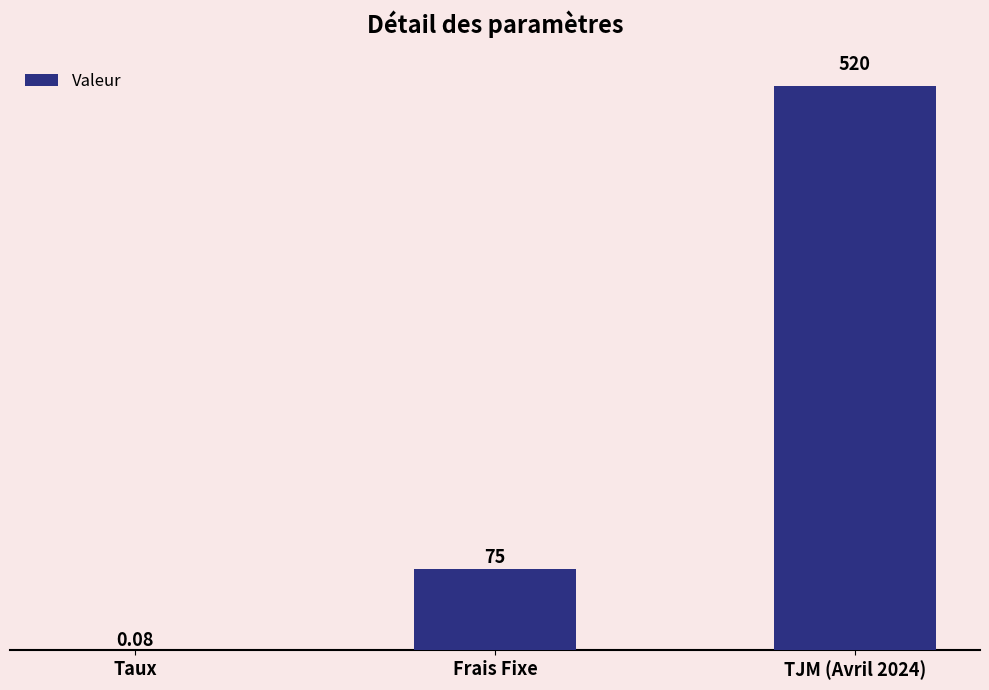

Which category has the highest value across all series?

TJM (Avril 2024)